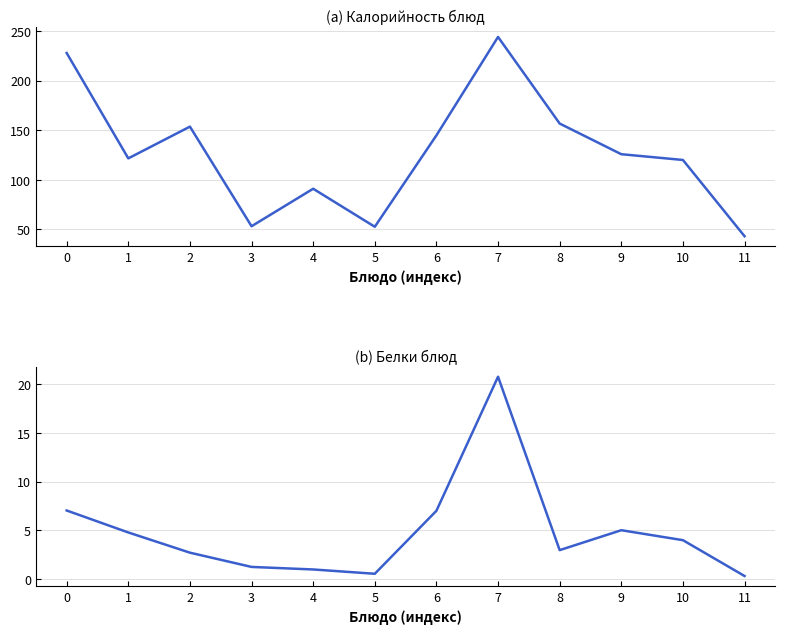

List the series in order of their overall mean, highest first.

Калорийность, Белки